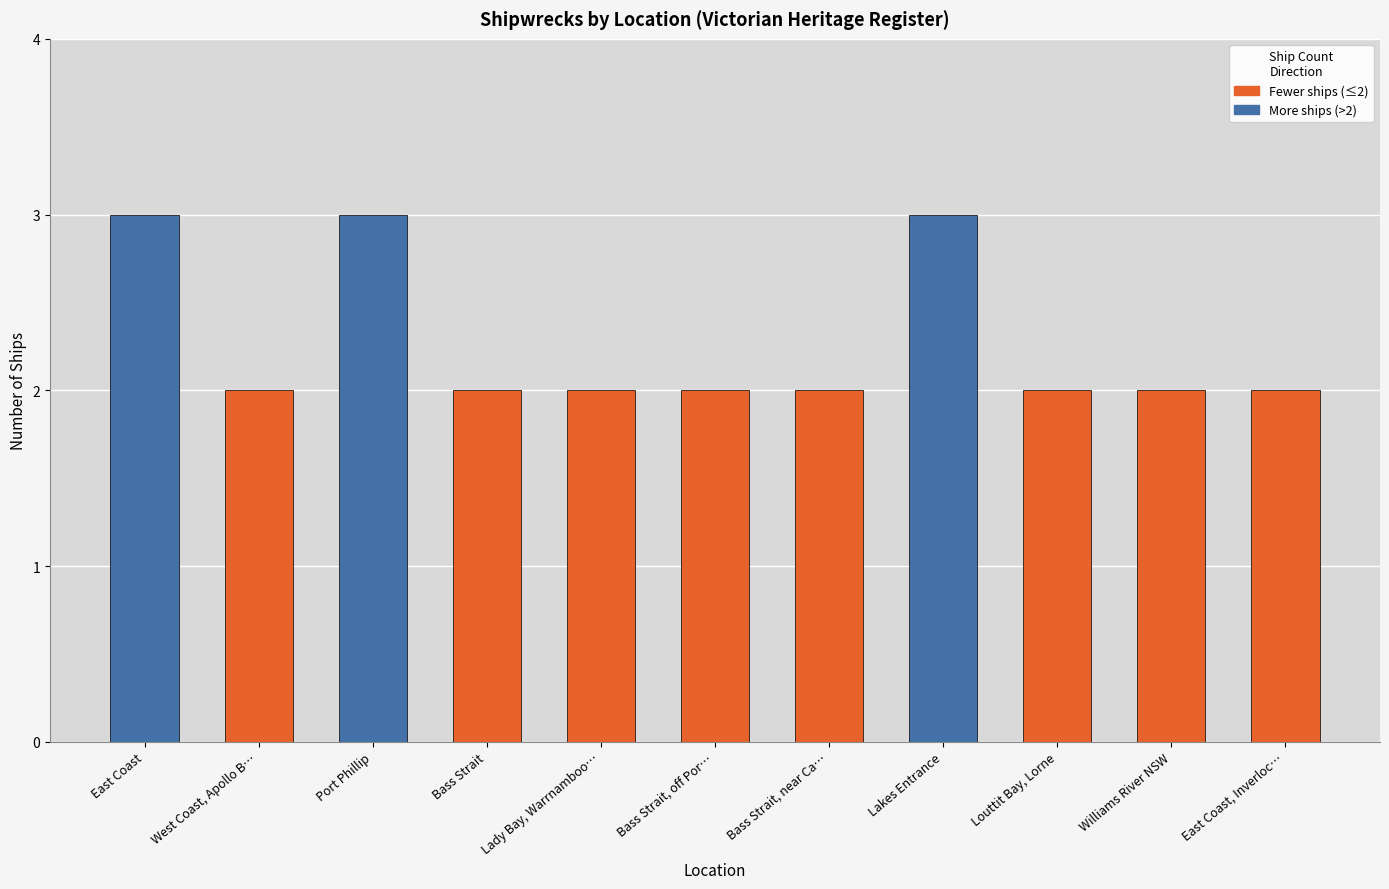

True or false: the data shows 4 at Lady Bay, Warrnambool.

False